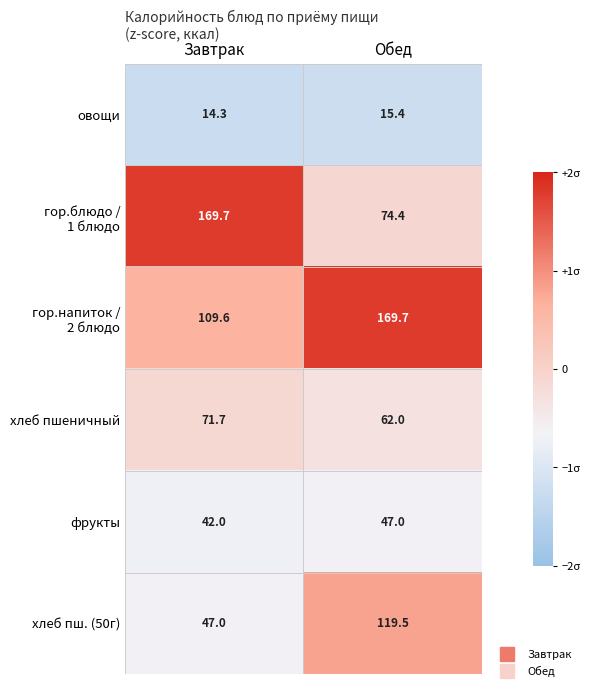

What is the lowest value of the овощи series?

14.3